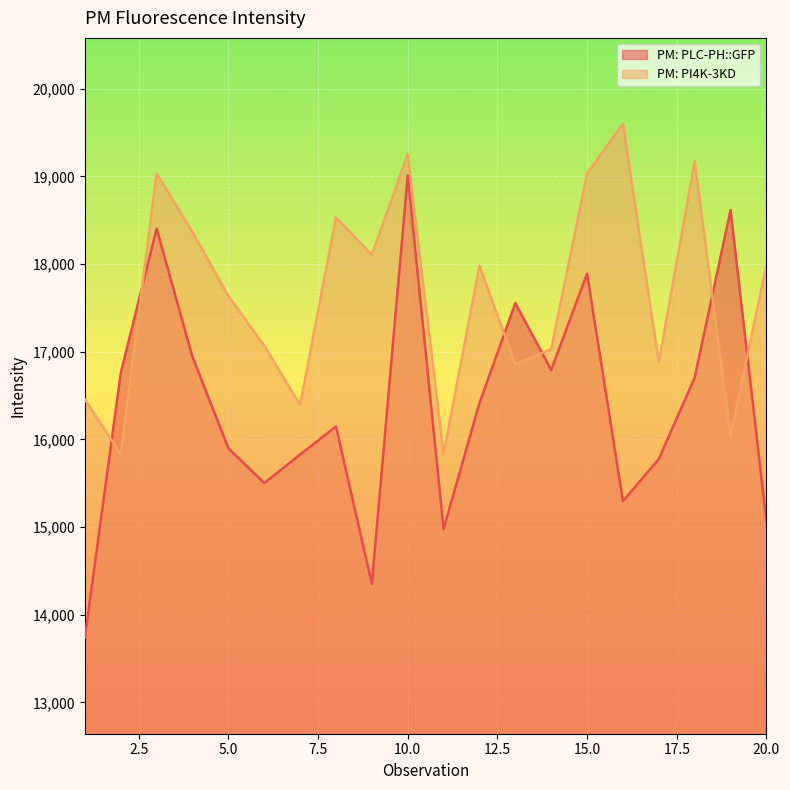

In PM: PLC-PH::GFP, how many points are lower than both neighbors (excluding endpoints)?

5